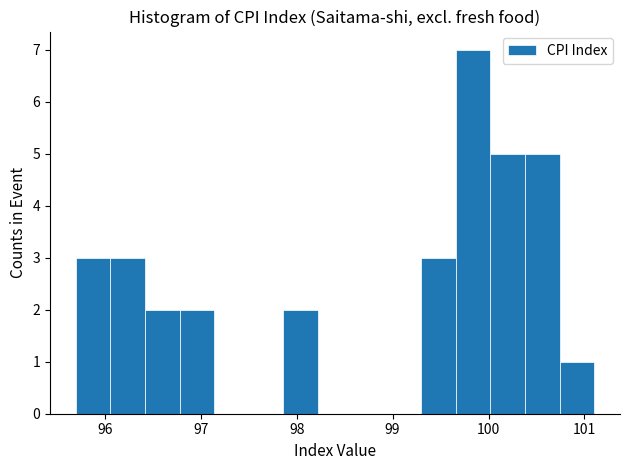

Around what value on the x-axis is the tallest bar? Give the approximate position of its centre, as read against the axis.

99.8